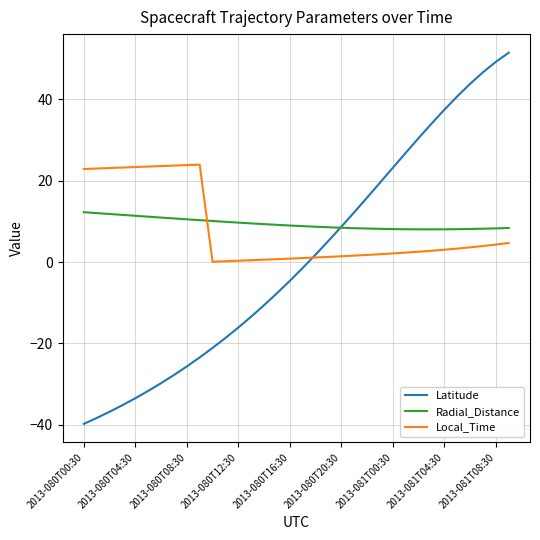

After their last crossing, which series has the higher values: Radial_Distance or Local_Time?

Radial_Distance